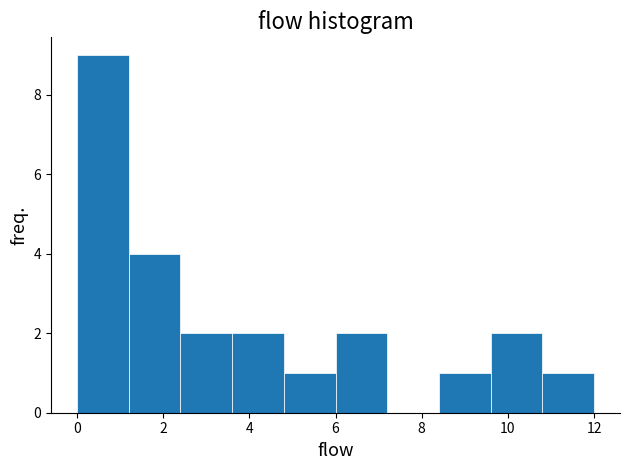

Over which range of the x-axis is the bar tallest?

0.0 to 1.2